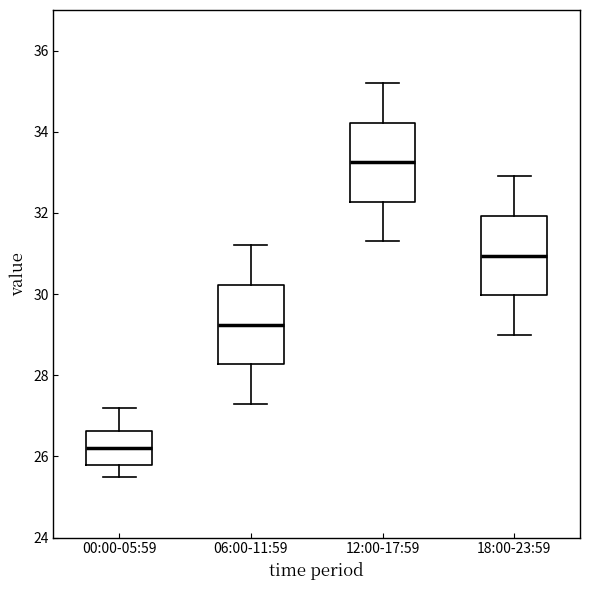

Reading left to right, transcribe this box plot: for each box, give where its median line is, the range the box spans, and where its two whiskers end, as read against the y-axis. The values are not printed on the chart, so give them approximately, as read against the axis.

00:00-05:59: median 26.2, box 25.8 to 26.6, whiskers 25.6 to 27.2
06:00-11:59: median 29.2, box 28.2 to 30.2, whiskers 27.4 to 31.2
12:00-17:59: median 33.2, box 32.2 to 34.2, whiskers 31.4 to 35.2
18:00-23:59: median 31.0, box 30.0 to 32.0, whiskers 29.0 to 33.0